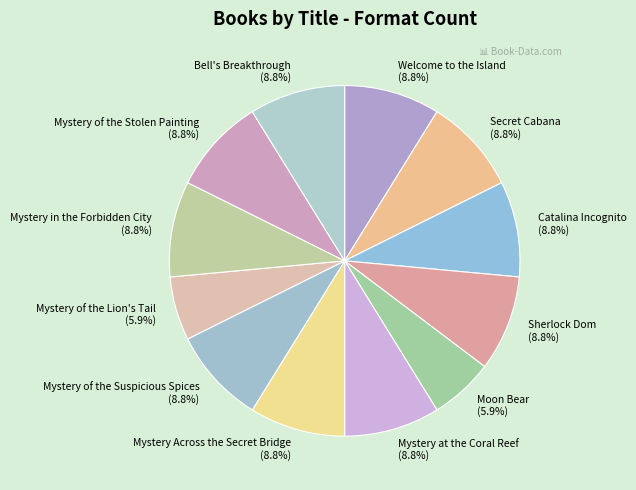

How many segments does this pie chart have?

12